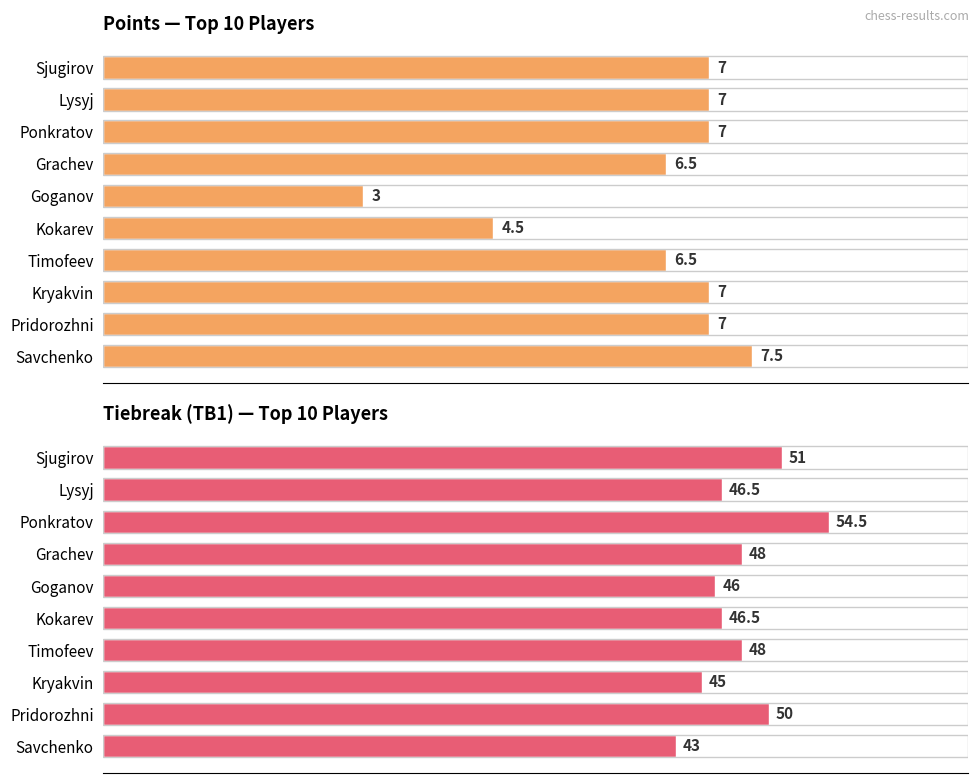

Between Lysyj and Sjugirov, which is larger?

Lysyj